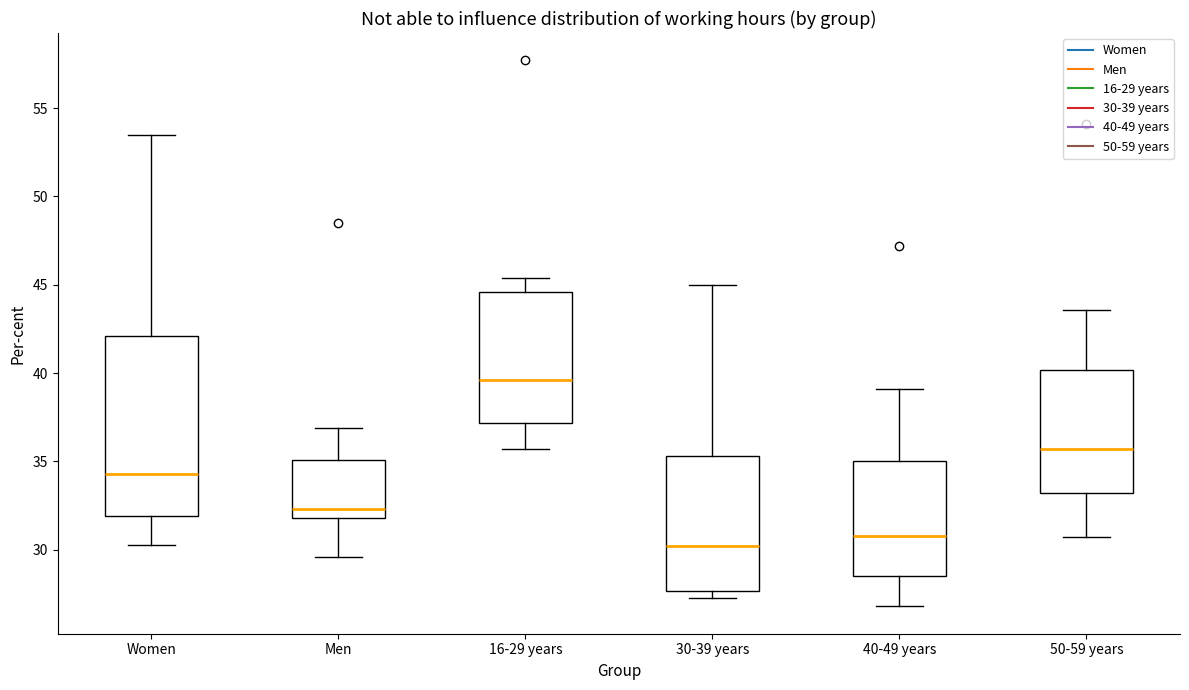

Reading left to right, transcribe this box plot: for each box, give where its median line is, the range the box spans, and where its two whiskers end, as read against the y-axis. The values are not printed on the chart, so give them approximately, as read against the axis.

Women: median 34.5, box 32.0 to 42.0, whiskers 30.5 to 53.5
Men: median 32.5, box 32.0 to 35.0, whiskers 29.5 to 37.0
16-29 years: median 39.5, box 37.0 to 44.5, whiskers 35.5 to 45.5
30-39 years: median 30.0, box 27.5 to 35.5, whiskers 27.5 (just below the box's lower edge) to 45.0
40-49 years: median 31.0, box 28.5 to 35.0, whiskers 27.0 to 39.0
50-59 years: median 35.5, box 33.0 to 40.0, whiskers 30.5 to 43.5